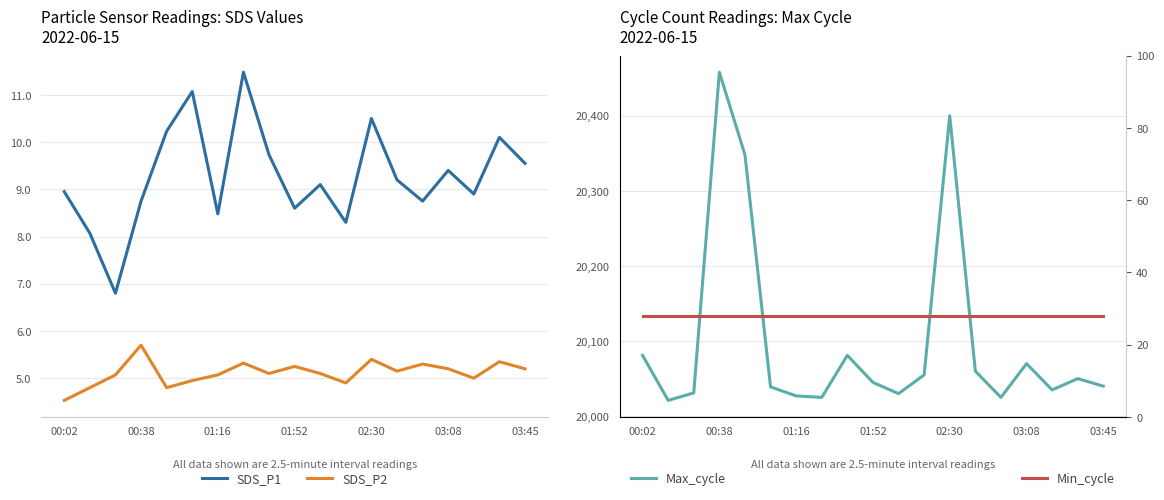

At which label is SDS_P1 closest to 9?

00:02